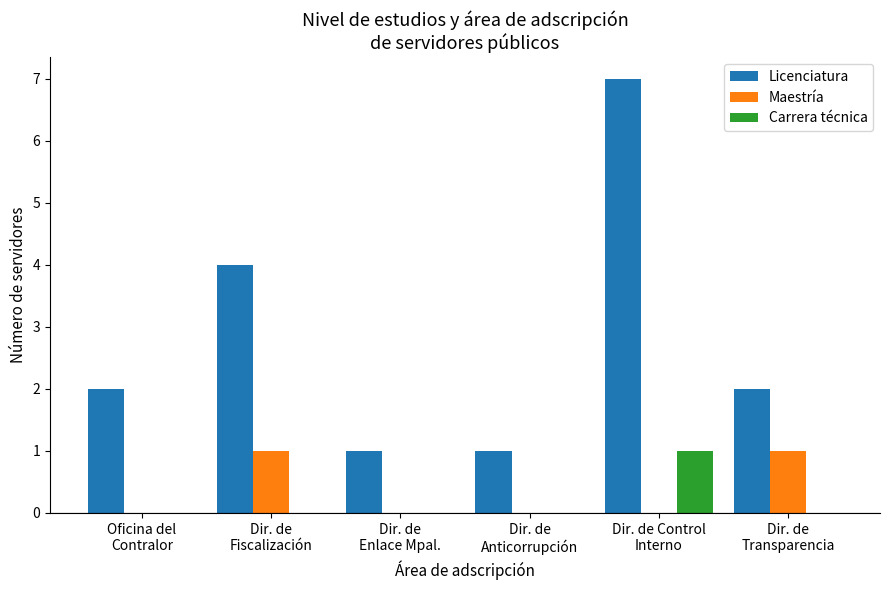

Are the bars horizontal?

No